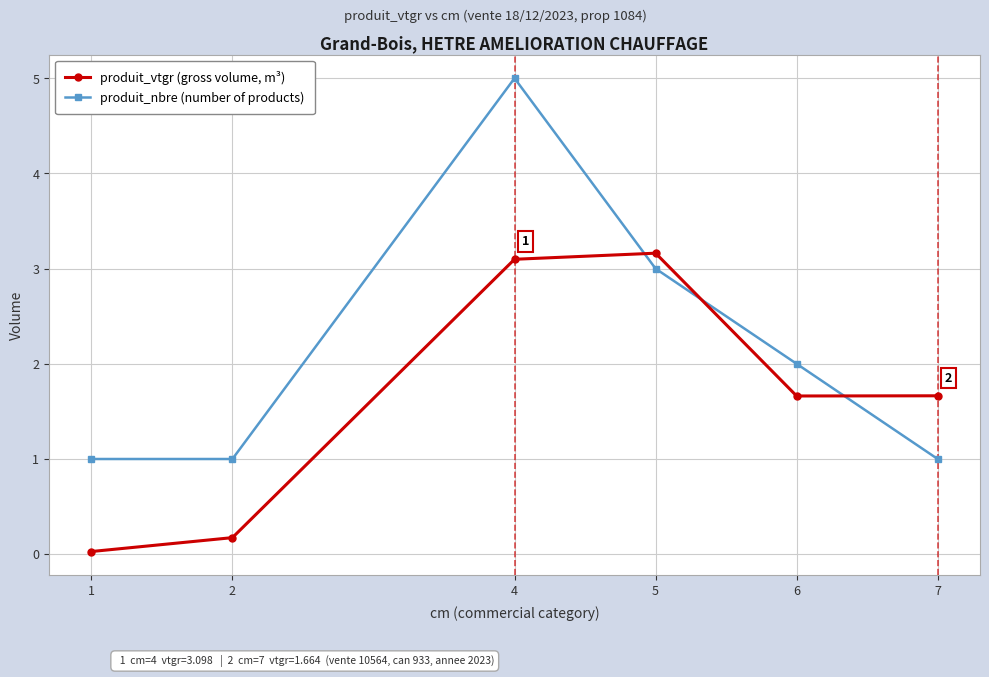

List the series in order of their peak value, highest first.

produit_nbre (number of products), produit_vtgr (gross volume, m³)